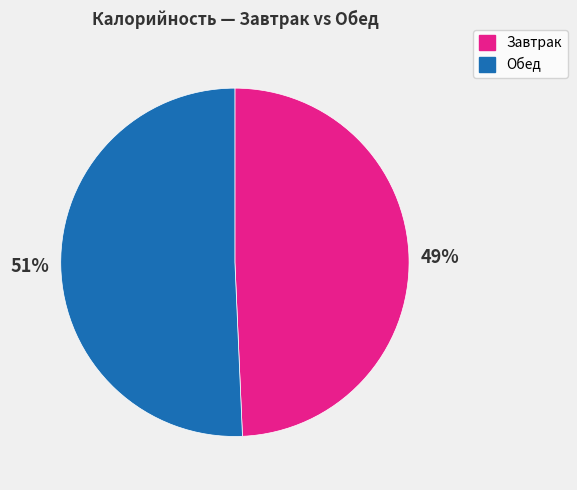

Is there any slice that represents more than half of the pie?

Yes